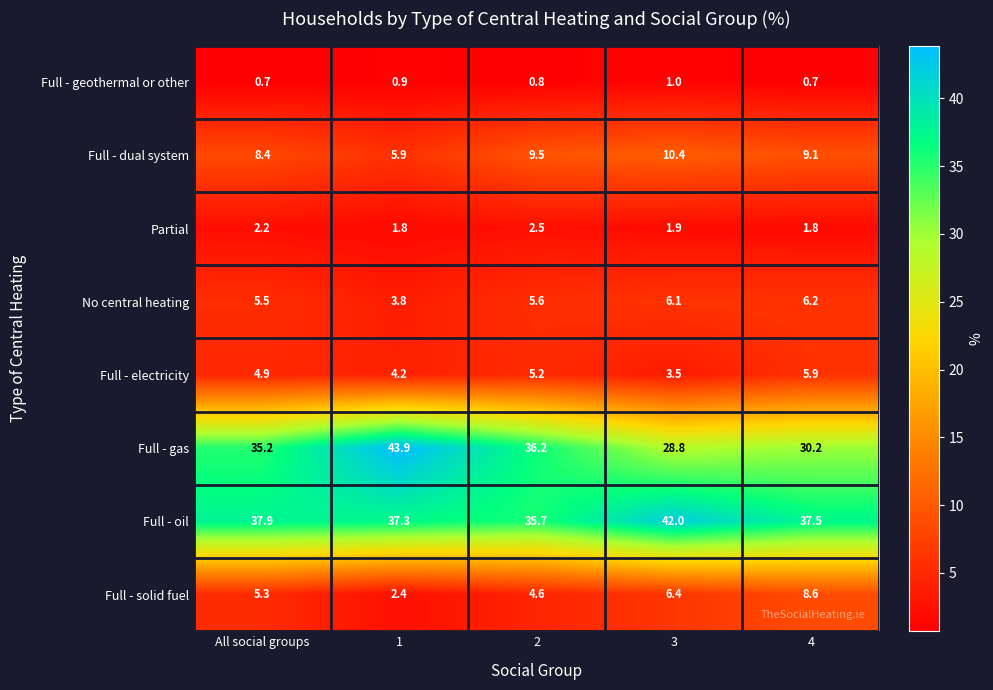

How many data points in Full - gas are above 35?

3